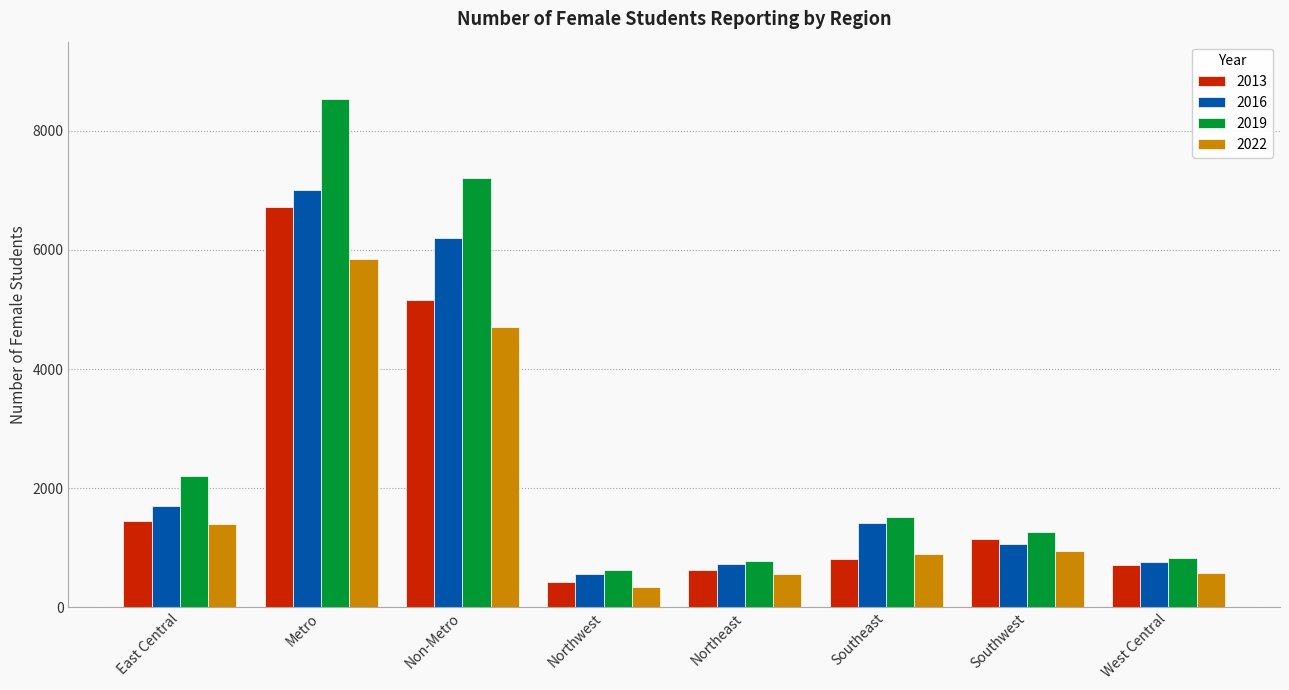

At Non-Metro, list the series in order from largest to smallest.

2019, 2016, 2013, 2022